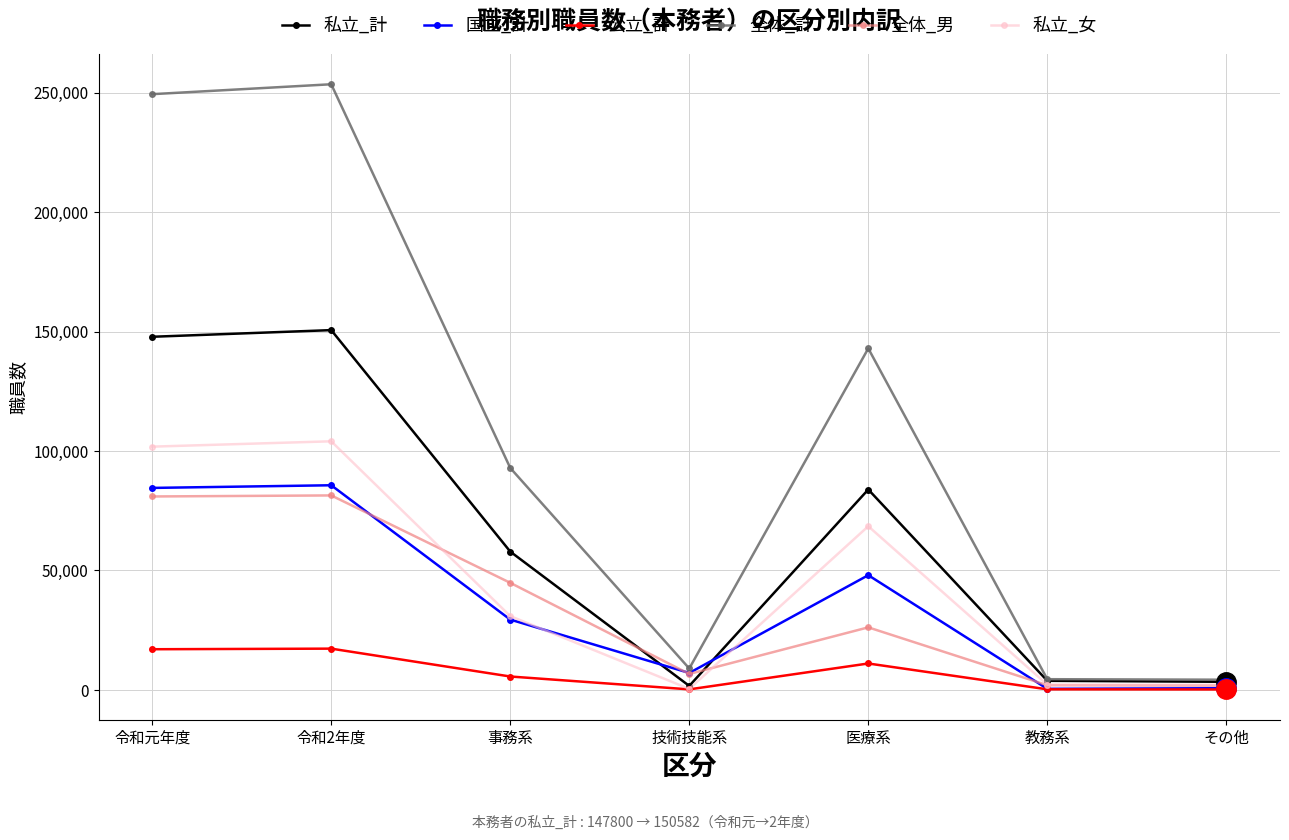

What is the sum of the 公立_計 values at 技術技能系 and 医療系?

11260